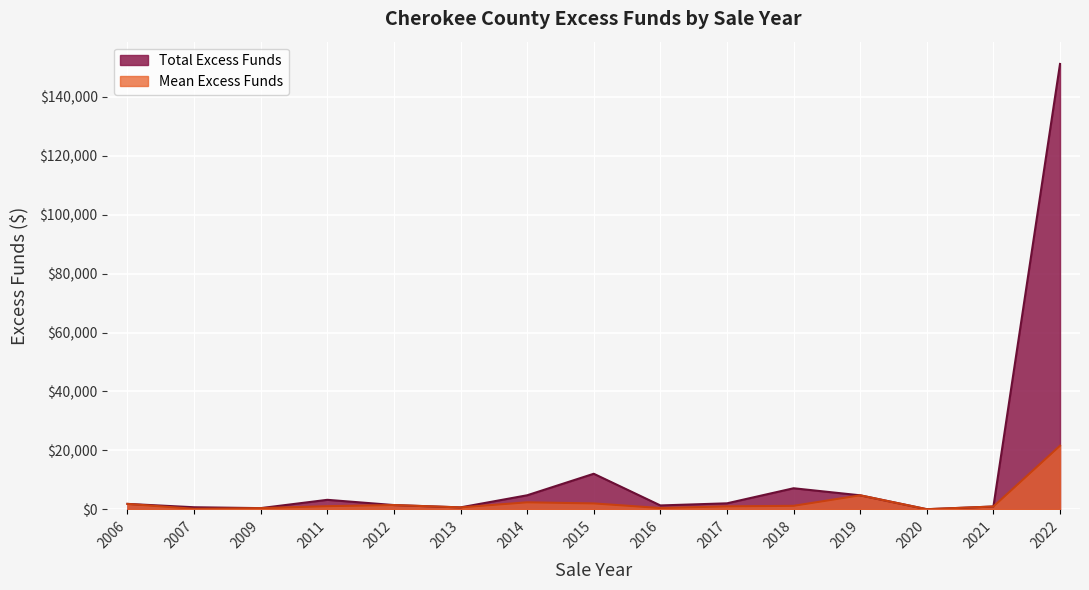

Rank the series by their maximum value, from highest to lowest.

Total Excess Funds, Mean Excess Funds